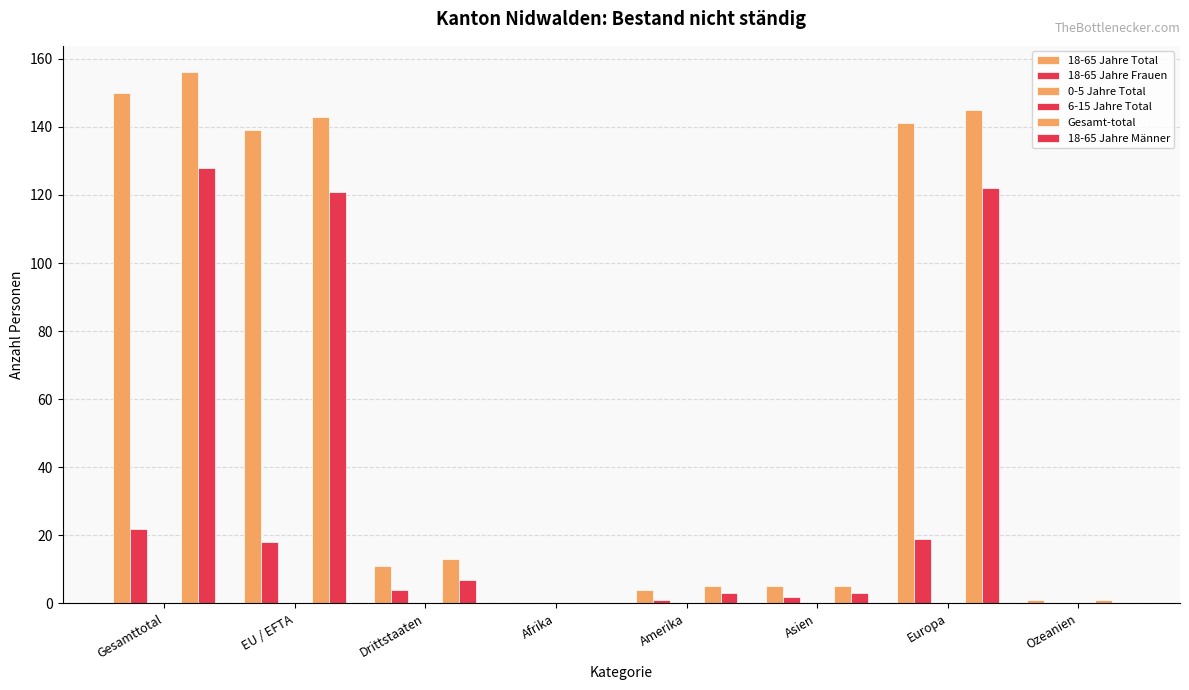

What is the value of the 18-65 Jahre Frauen bar at the 6th from the left?

2